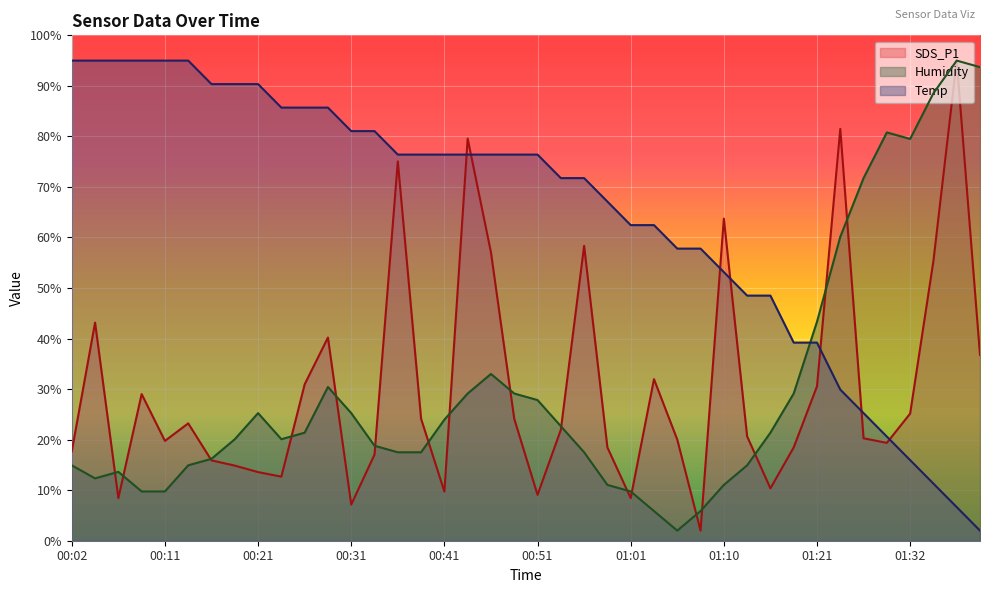

Which series changed the most between 01:26 and 01:32?

Temp